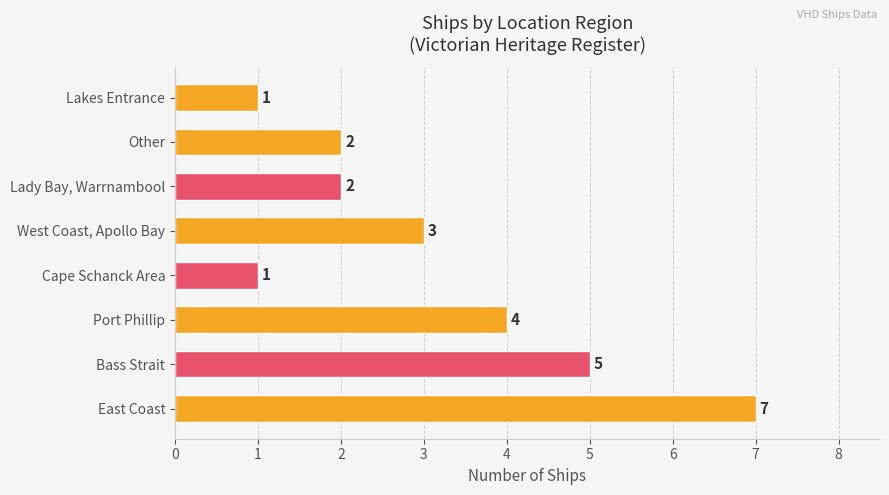

Is it true that the value at Lady Bay, Warrnambool is 2?

True